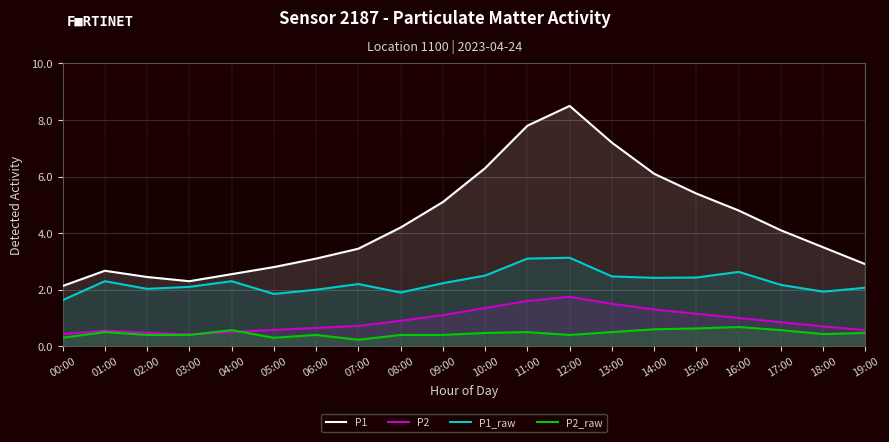

True or false: P1_raw and P2 intersect in this chart.

False